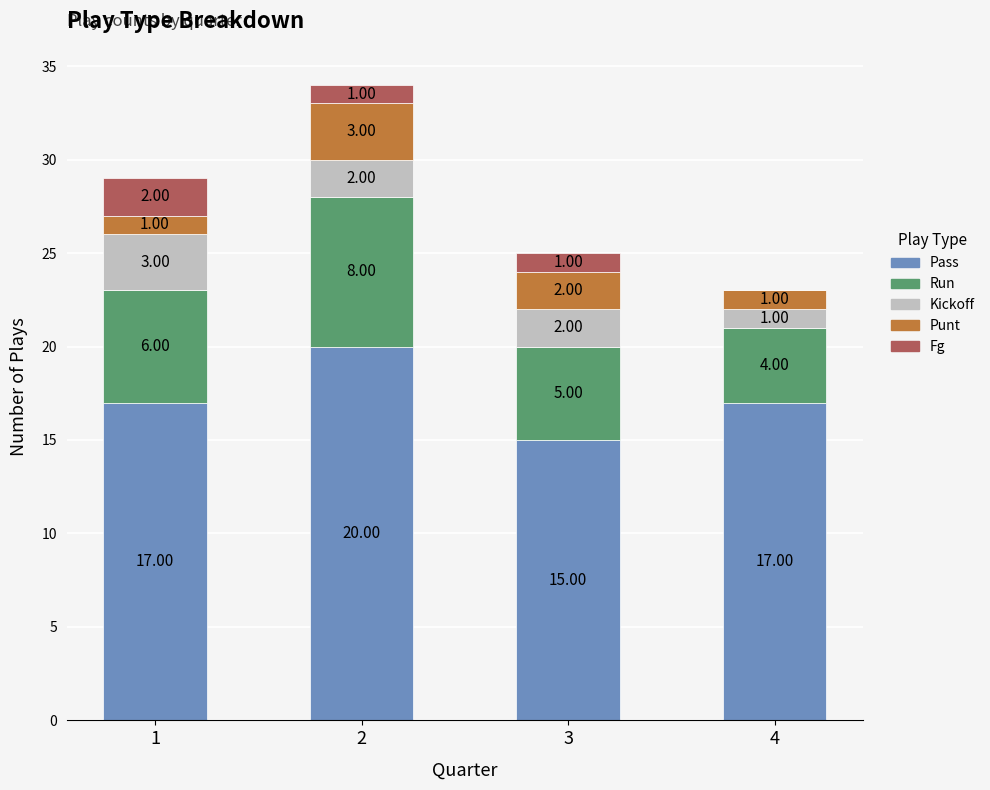

What is the total value across all series at 1?

29